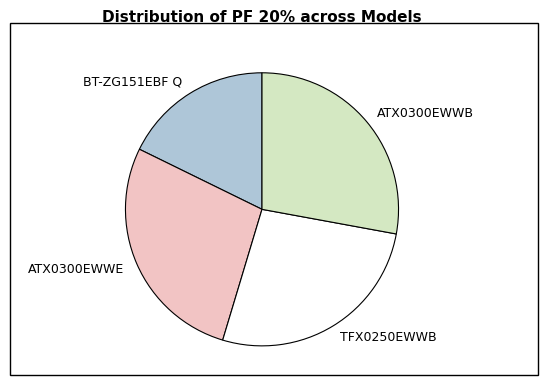

Is ATX0300EWWE the majority of the pie?

No